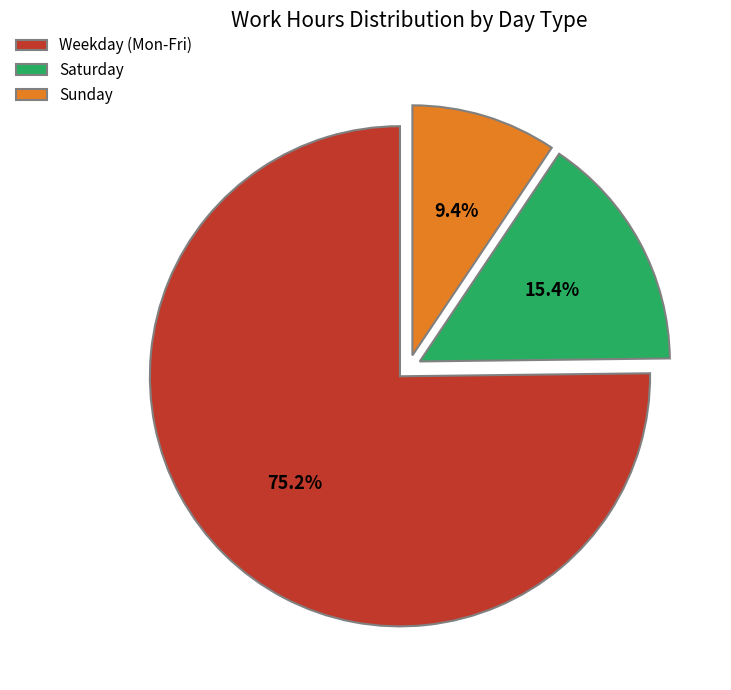

Which category has the biggest portion of the pie?

Weekday (Mon-Fri)